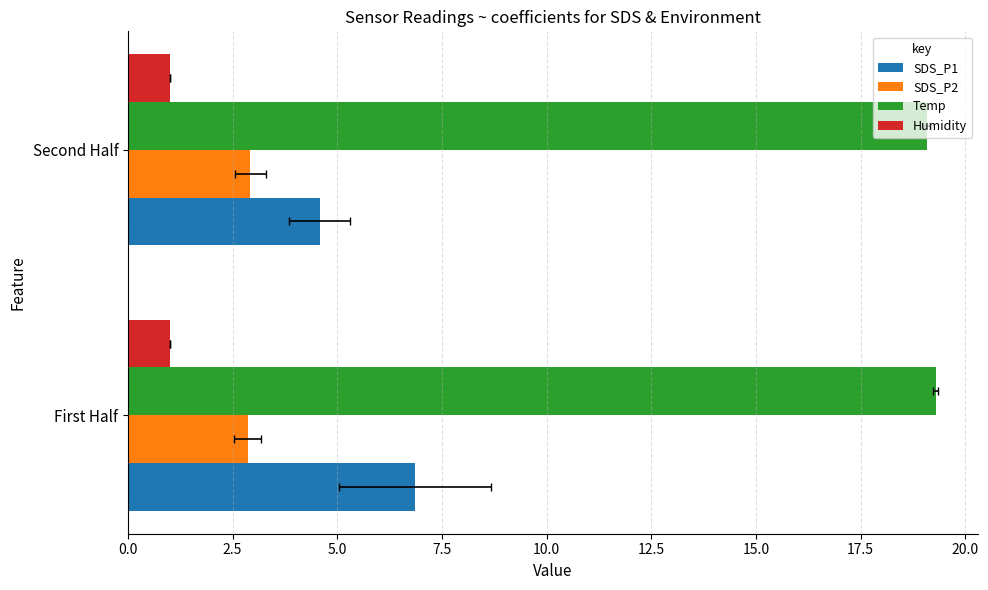

What is the difference between the highest and lowest values at 2.5?

18.9